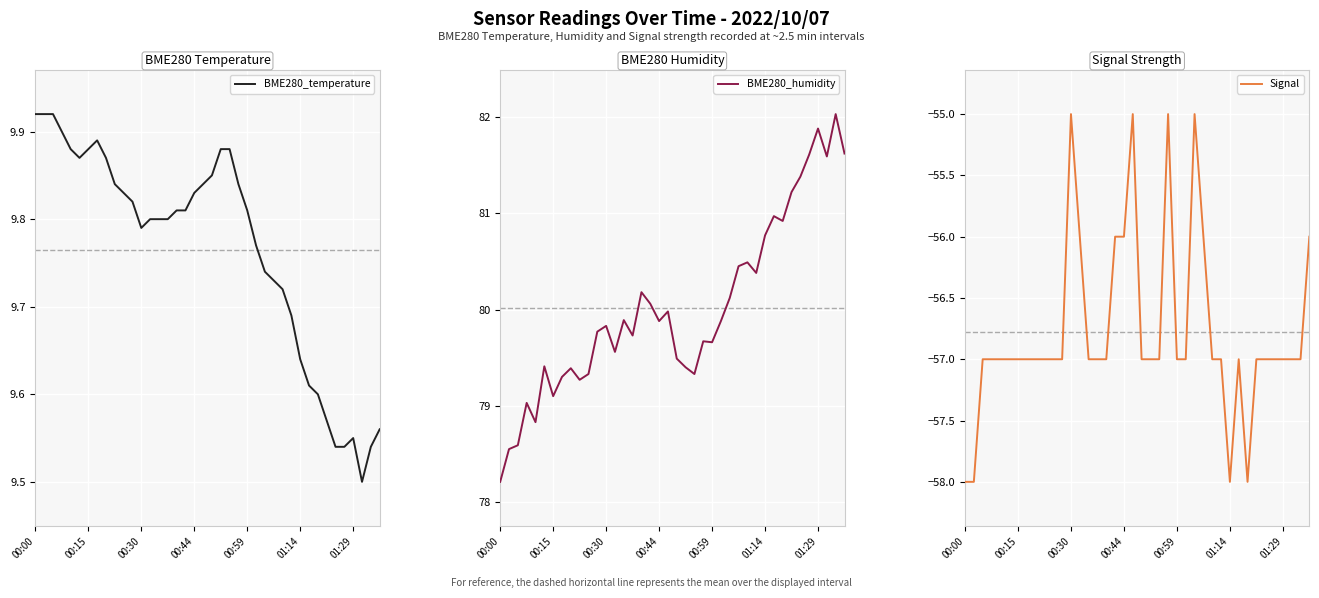

What is the sum of the Signal values at 27 and 25?

-113.0